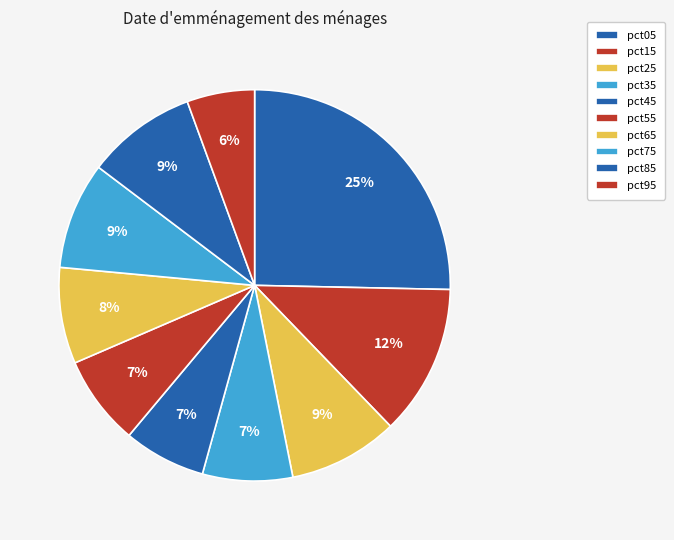

Which slice is the smallest?

pct95